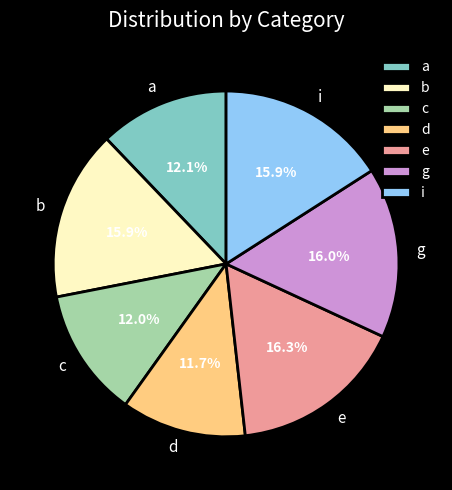

To the nearest percent, what is the difference between the b and a slice percentages?

4%